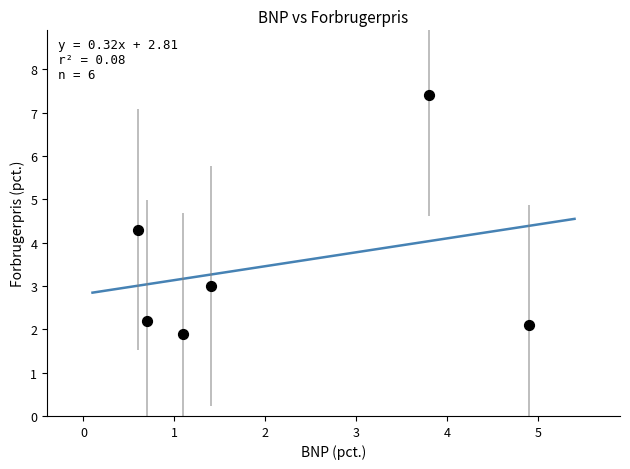

What is the average Y value?

3.5